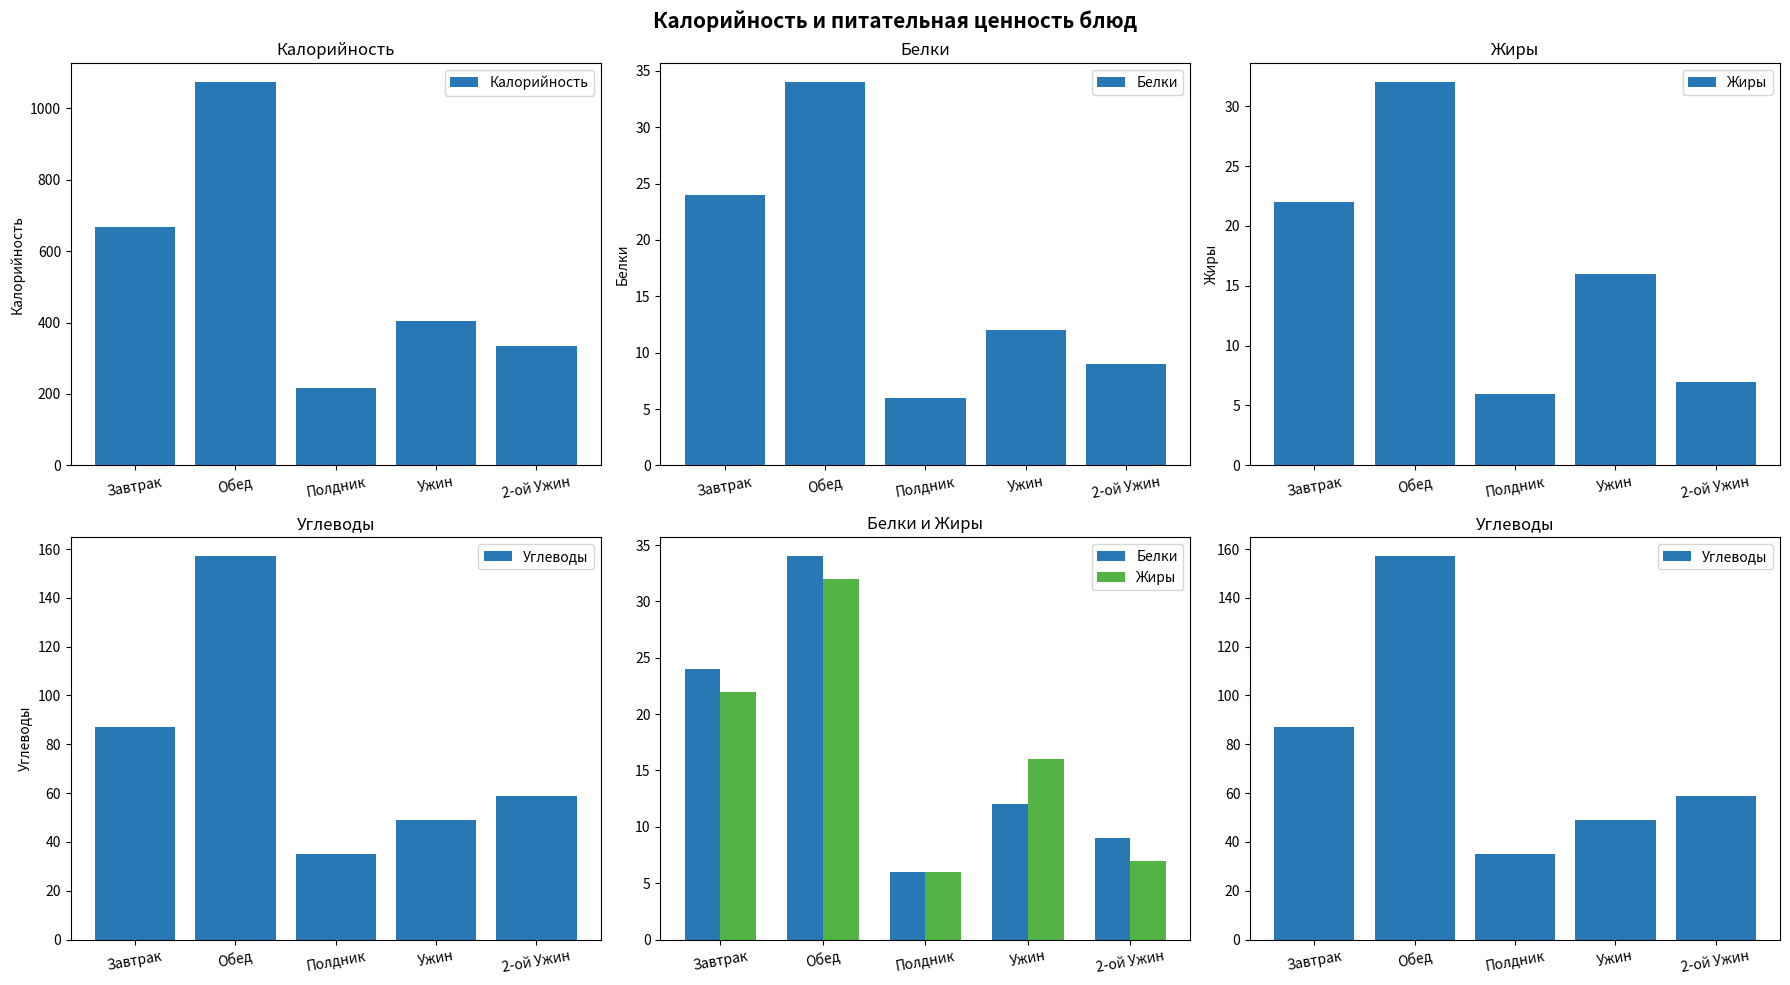

Where does the Калорийность series first go above 403?

Завтрак